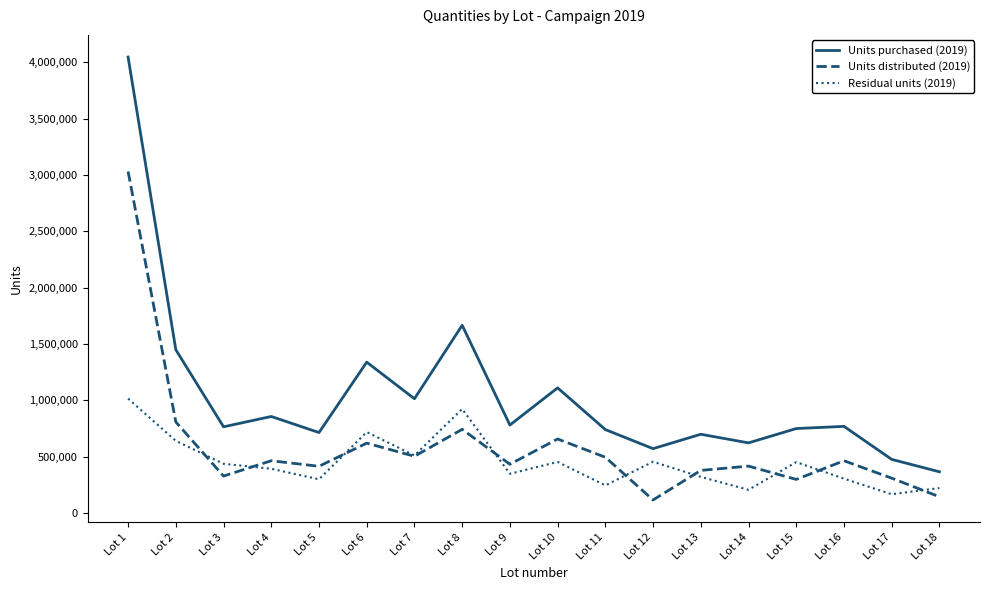

What is the sum of the Units purchased (2019) values at Lot 9 and Lot 13?

1480550